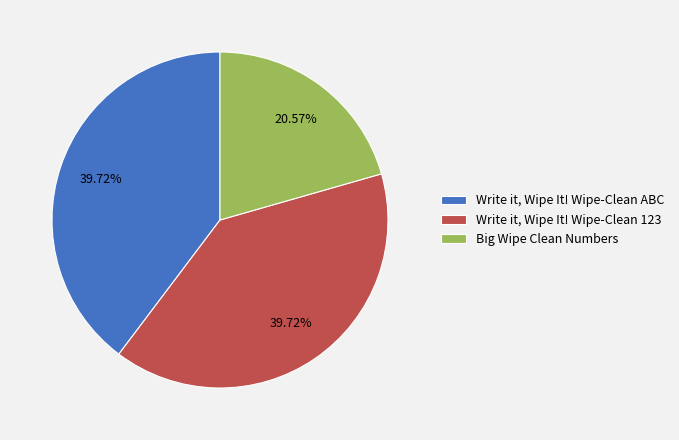

How many slices are in this pie chart?

3